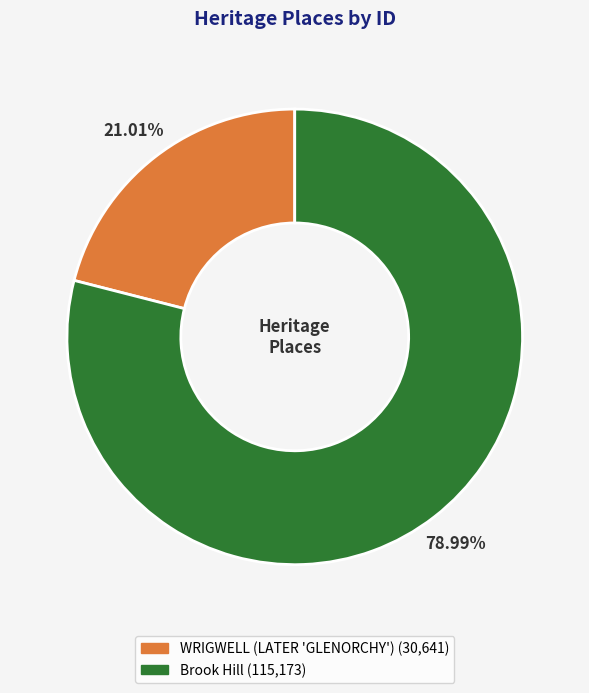

Is there any slice that represents more than half of the pie?

Yes